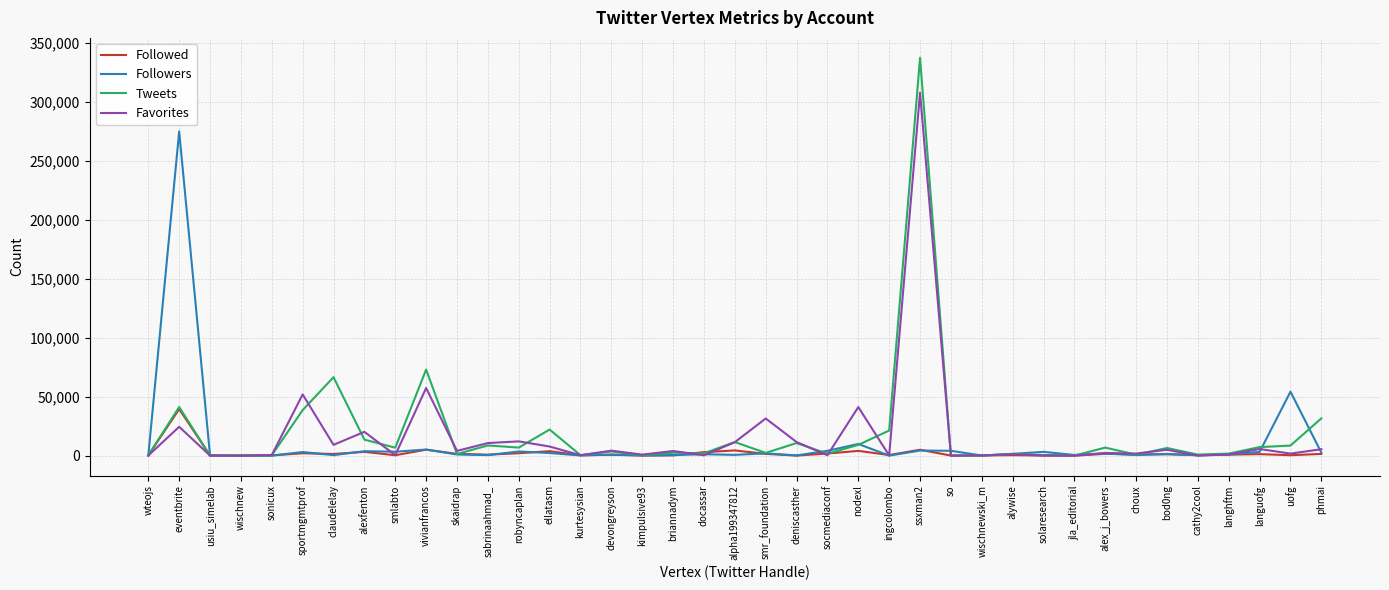

Which series has the largest range (max minus min)?

Tweets